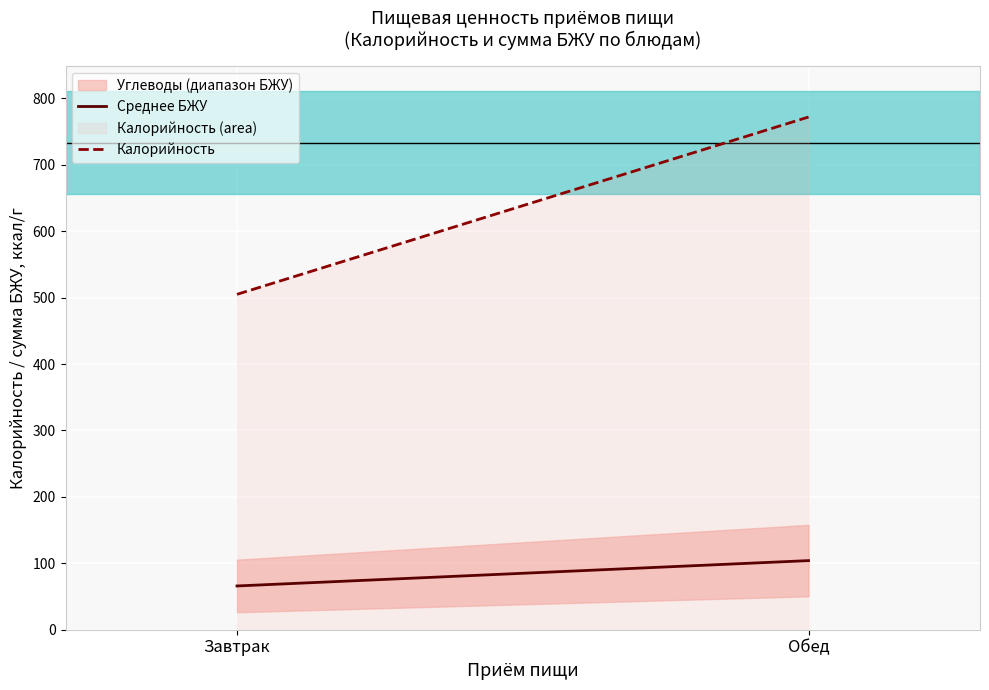

What is the highest value of the Калорийность series?

772.0